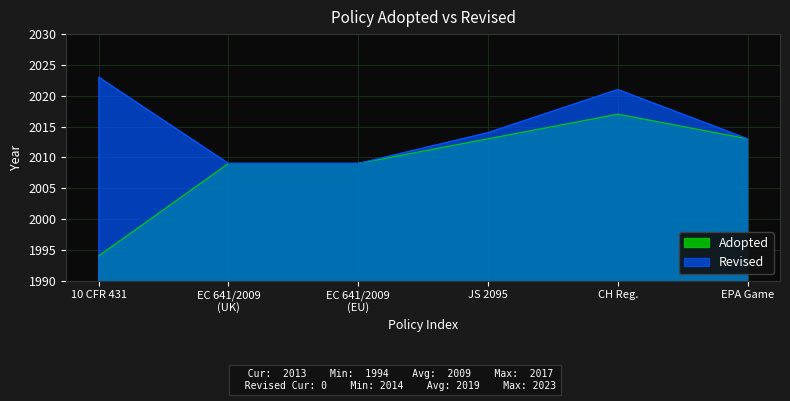

How many interior local peaks (higher than both neighbors) does the data have?

1